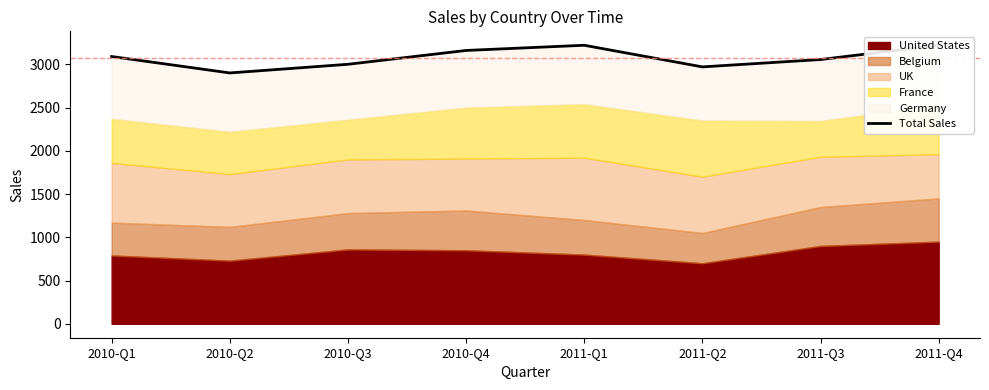

What is the difference between the values at 2011-Q3 and 2011-Q2?

85